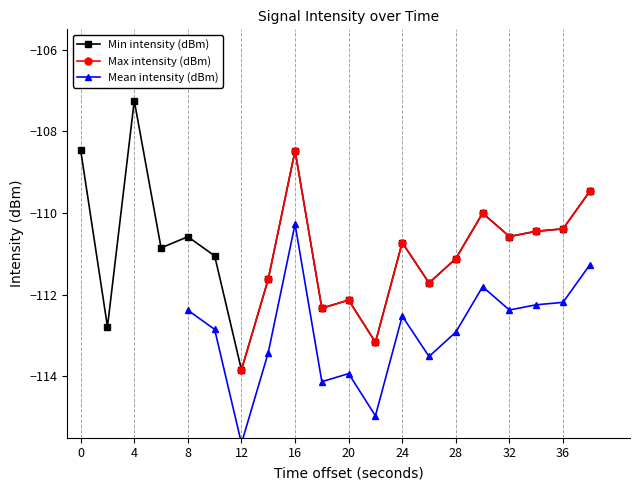

How many times do Min intensity (dBm) and Max intensity (dBm) cross each other?

1